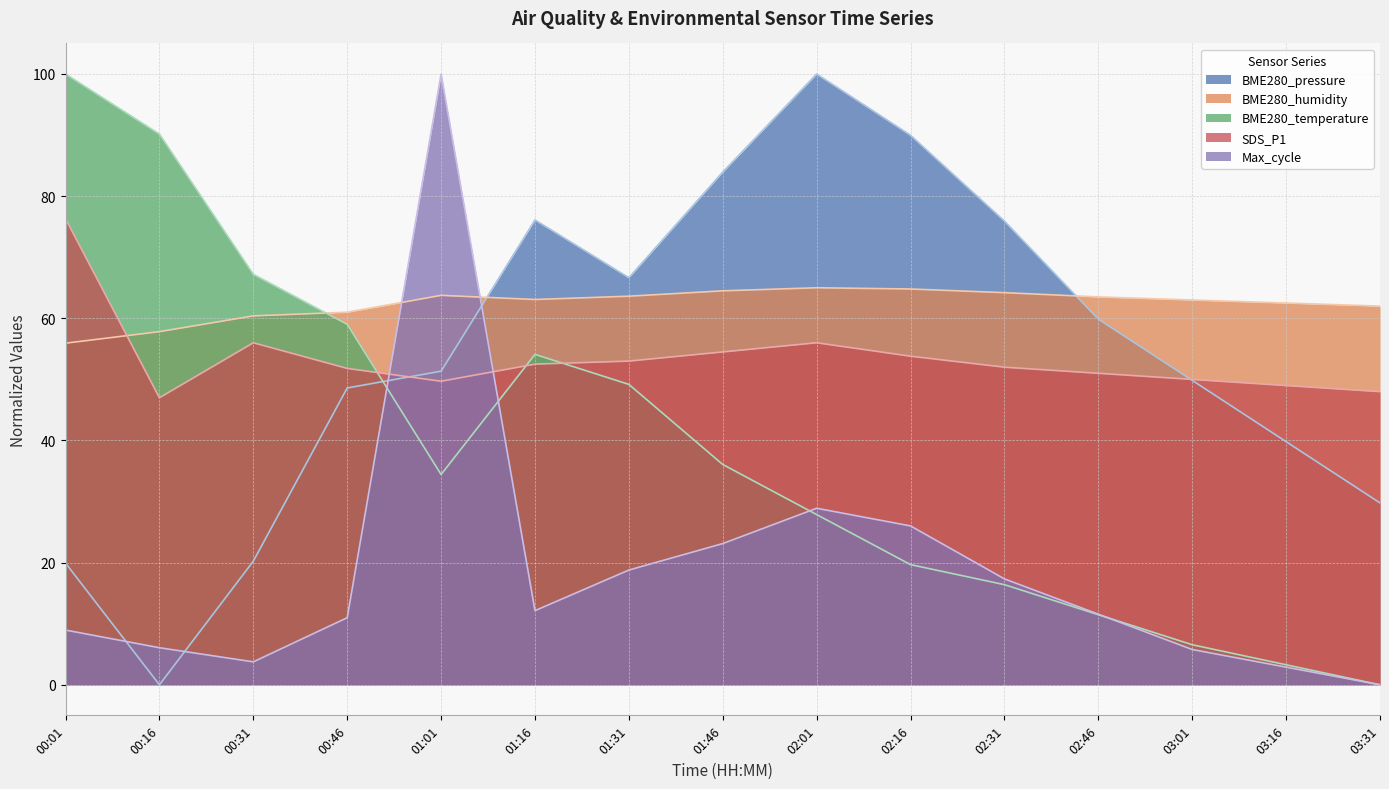

What is the approximate value of BME280_humidity at 03:01?

63.0